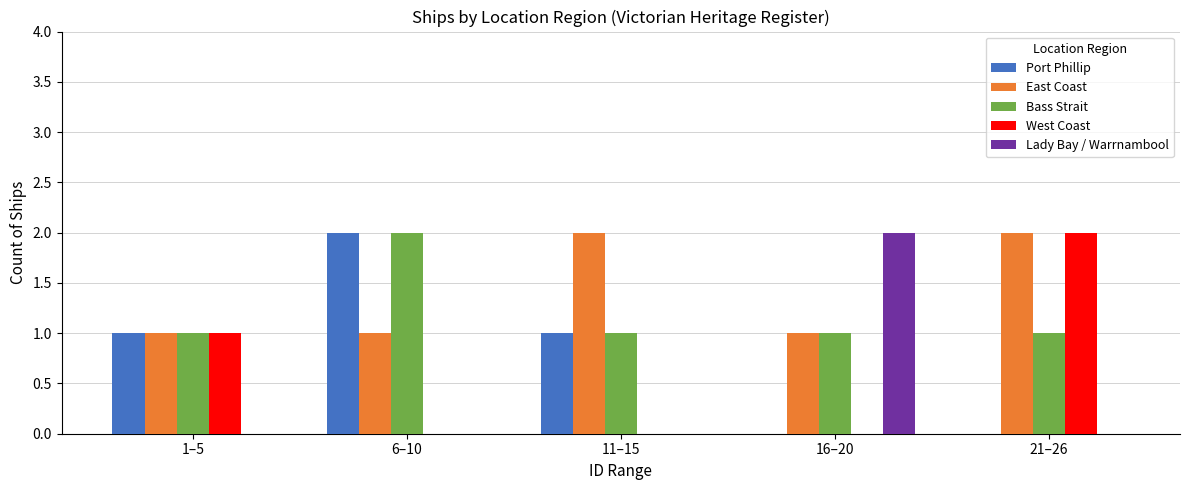

Between 11–15 and 21–26, which series saw the biggest shift?

West Coast